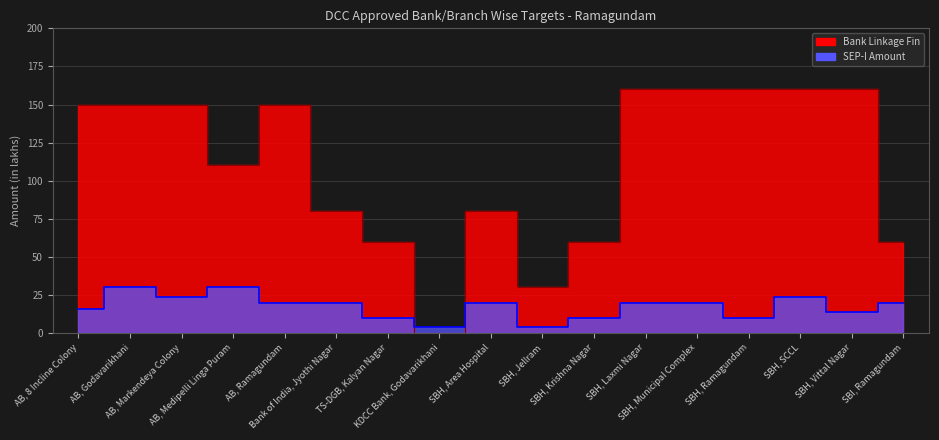

Between which two adjacent categories do Bank Linkage Fin and SEP-I Amount first intersect?

TS-DGB, Kalyan Nagar and KDCC Bank, Godavarikhani